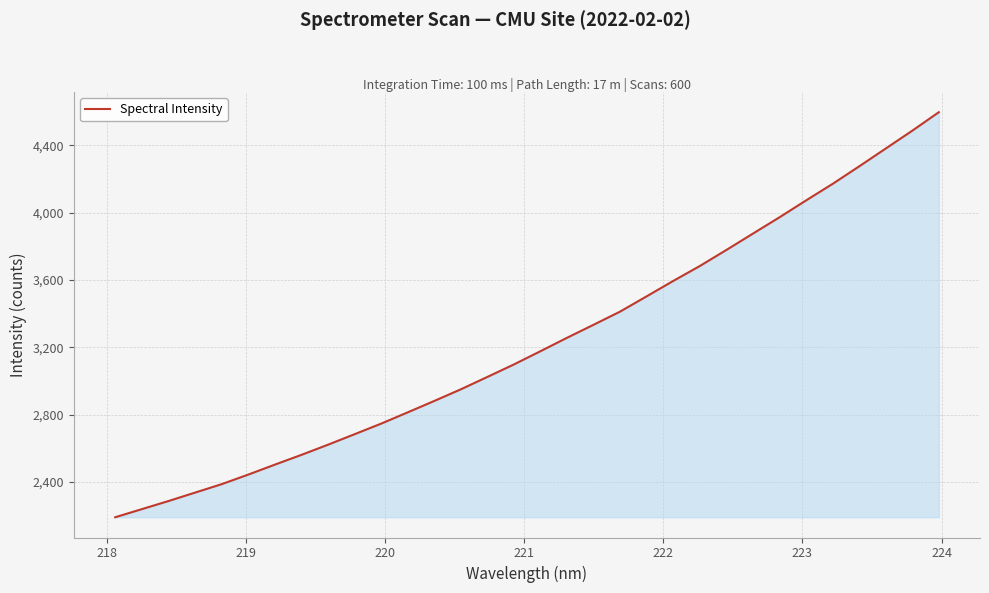

What is the difference between the maximum and minimum values?

2406.5